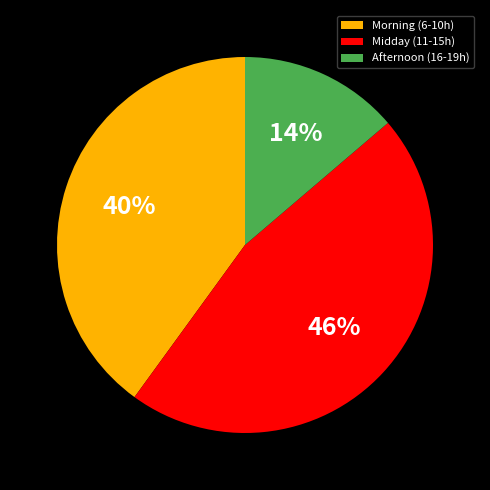

Combined, do Morning (6-10h) and Afternoon (16-19h) account for over 50%?

Yes